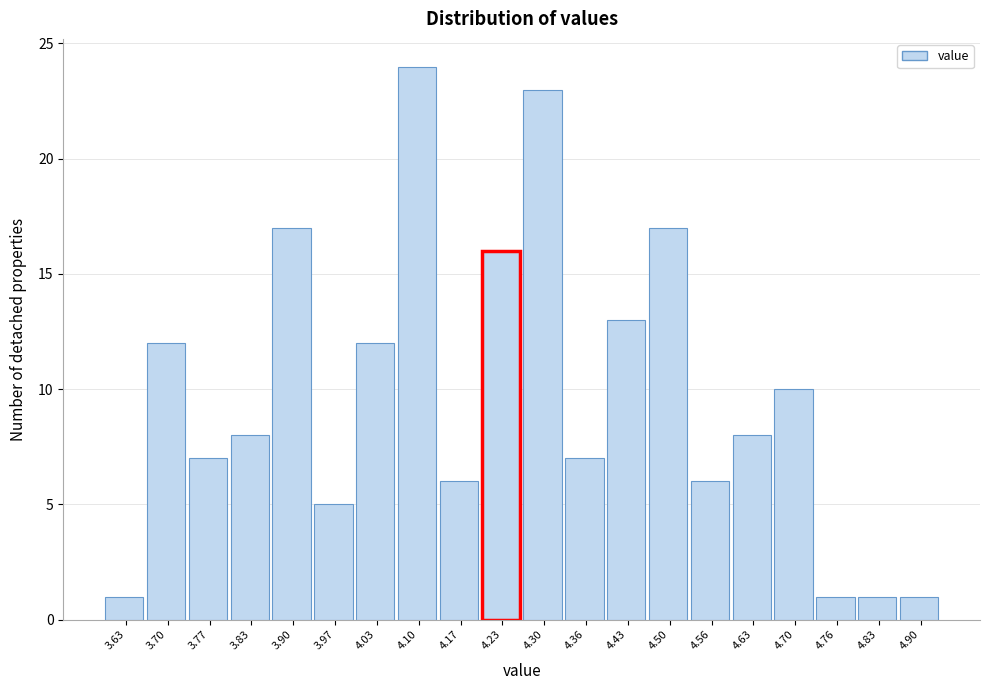

Reading left to right, list every bar in this chart as the range it spans on the x-axis followed by its height. Neither the bar edges nor the heights are printed on the chart, so give them approximately, as read against the axes.

3.60 to 3.67: 1
3.67 to 3.73: 12
3.73 to 3.80: 7
3.80 to 3.87: 8
3.87 to 3.93: 17
3.93 to 4.00: 5
4.00 to 4.07: 12
4.07 to 4.13: 24
4.13 to 4.20: 6
4.20 to 4.27: 16
4.27 to 4.33: 23
4.33 to 4.40: 7
4.40 to 4.46: 13
4.46 to 4.53: 17
4.53 to 4.60: 6
4.60 to 4.66: 8
4.66 to 4.73: 10
4.73 to 4.80: 1
4.80 to 4.86: 1
4.86 to 4.93: 1